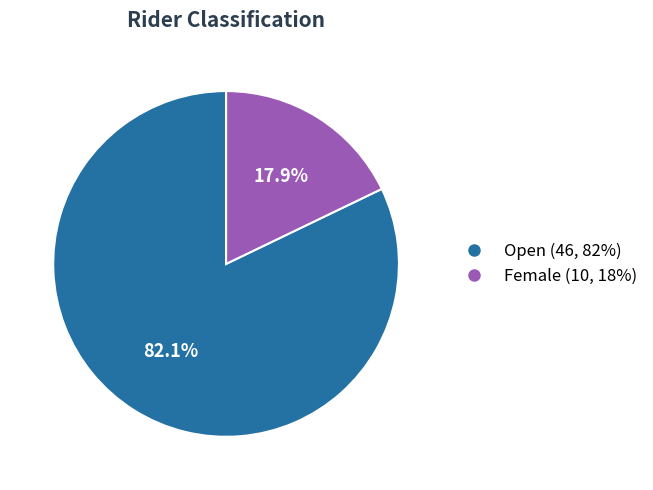

Which category has the smallest portion of the pie?

Female